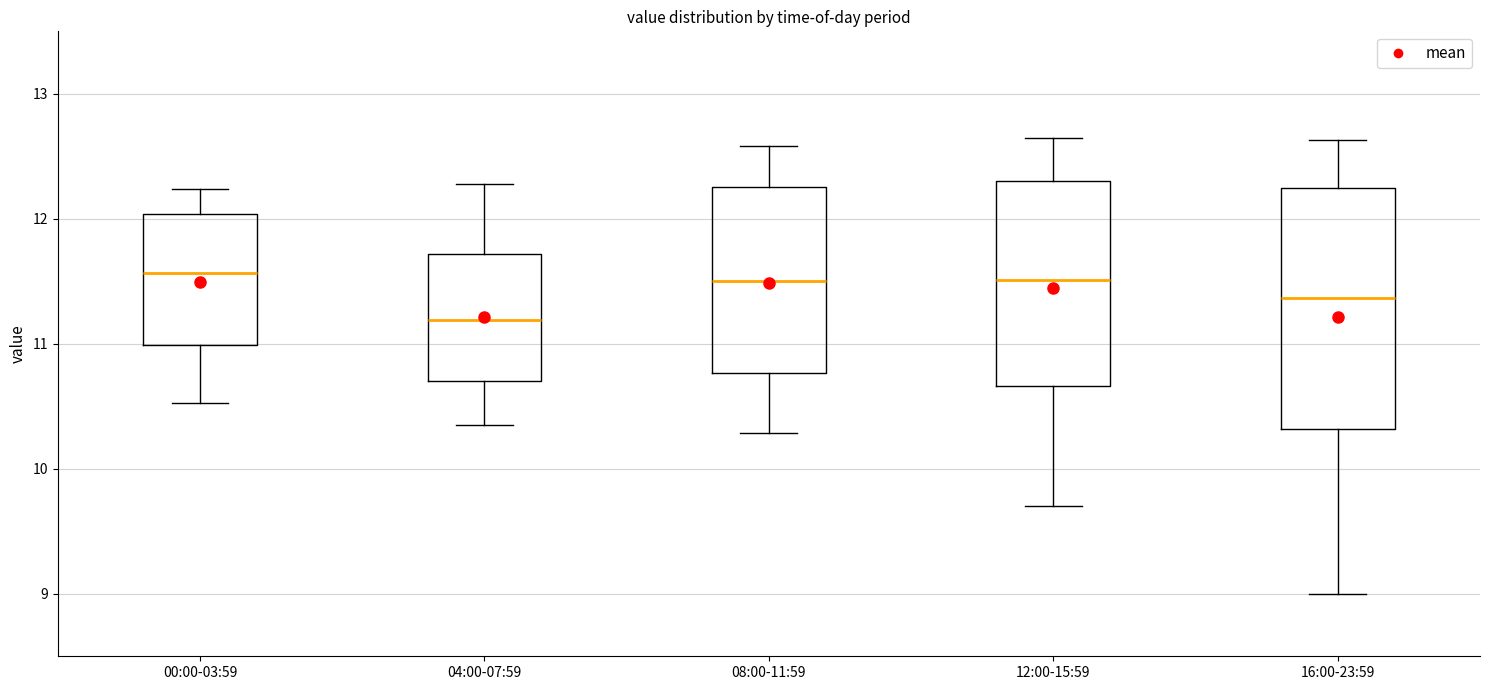

Comparing the boxes themselves (not the whiskers), which one is the tallest?

16:00-23:59